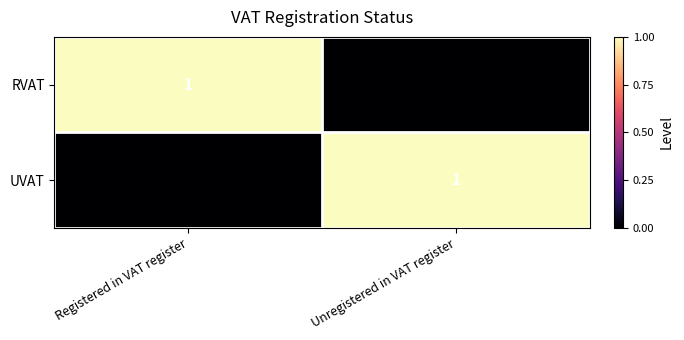

Is the value of UVAT at Registered in VAT register greater than the value of RVAT at Registered in VAT register?

No